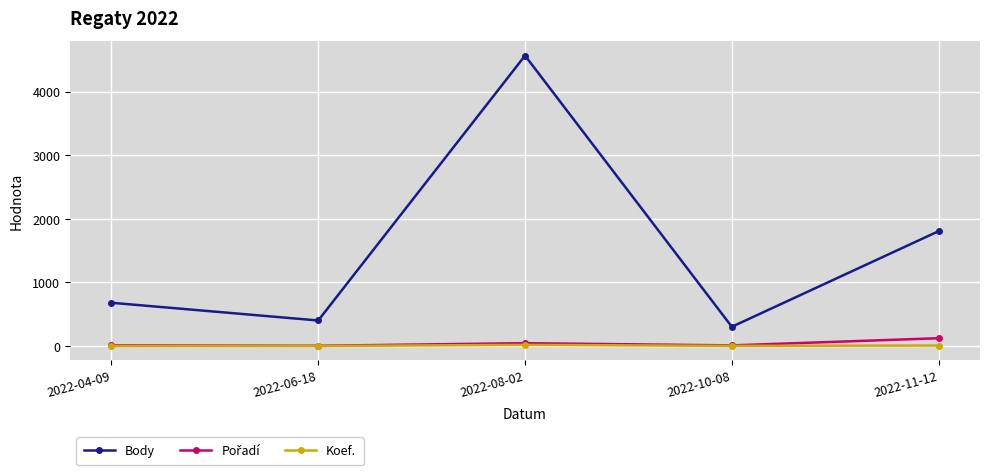

True or false: Koef. and Body intersect in this chart.

False